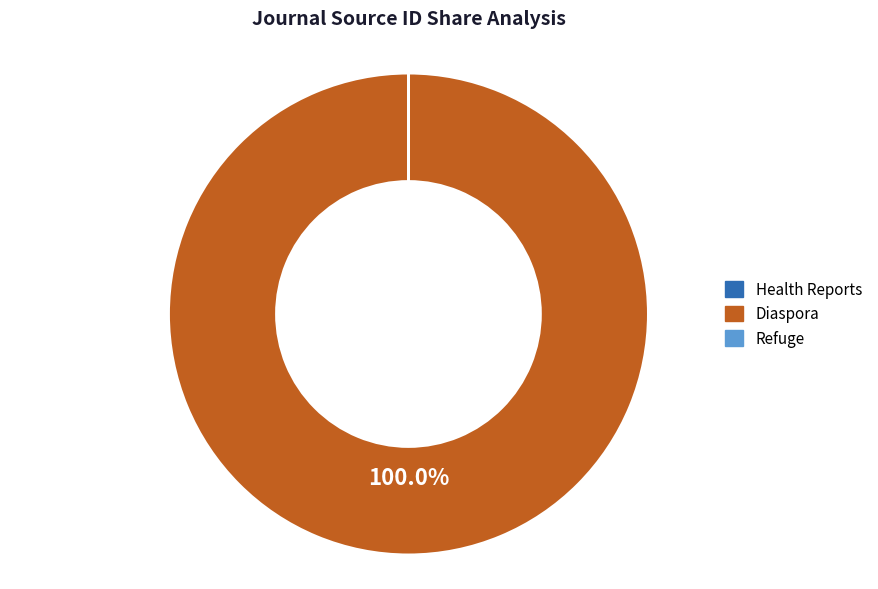

Which category accounts for the majority?

Diaspora